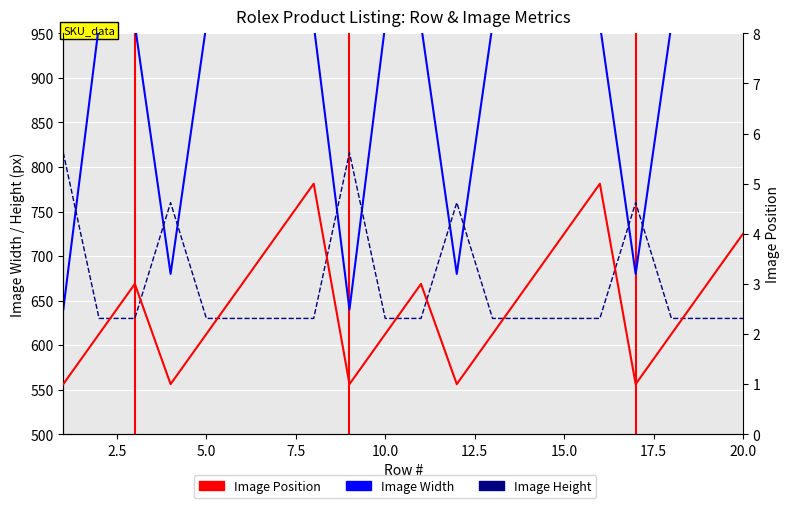

In Image Height, how many points are higher than both neighbors (excluding endpoints)?

4